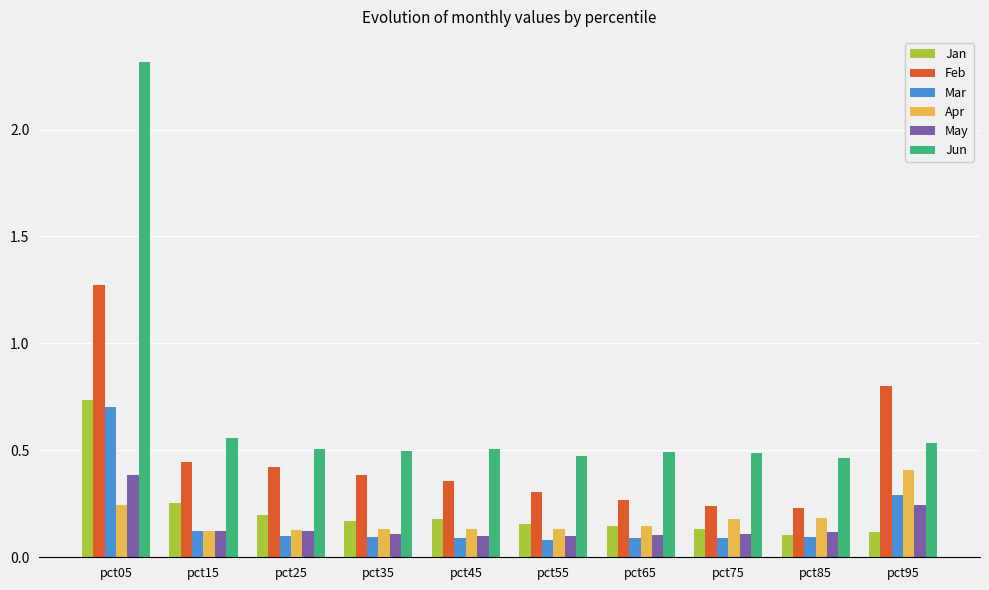

What is the difference between the maximum and second lowest values in the Jun series?

1.8